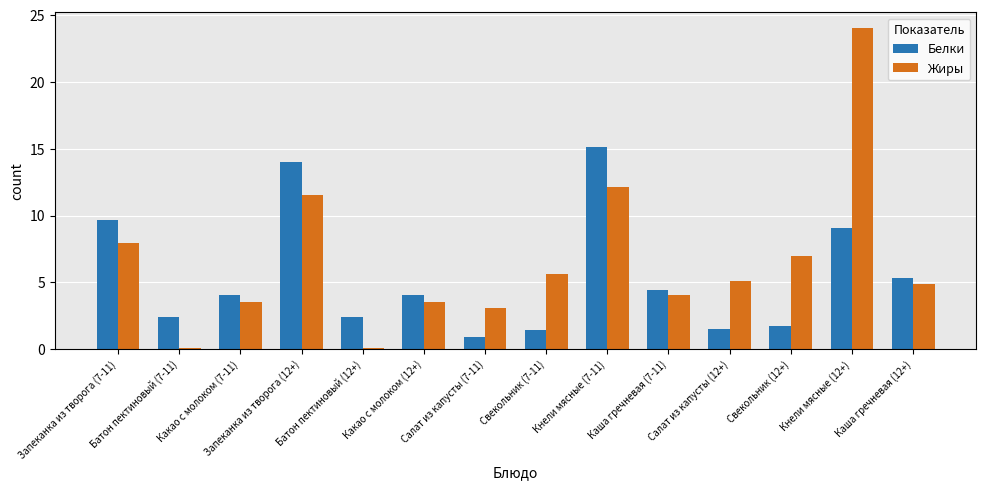

What is the difference between the Жиры values at Салат из капусты (7-11) and Какао с молоком (12+)?

0.5